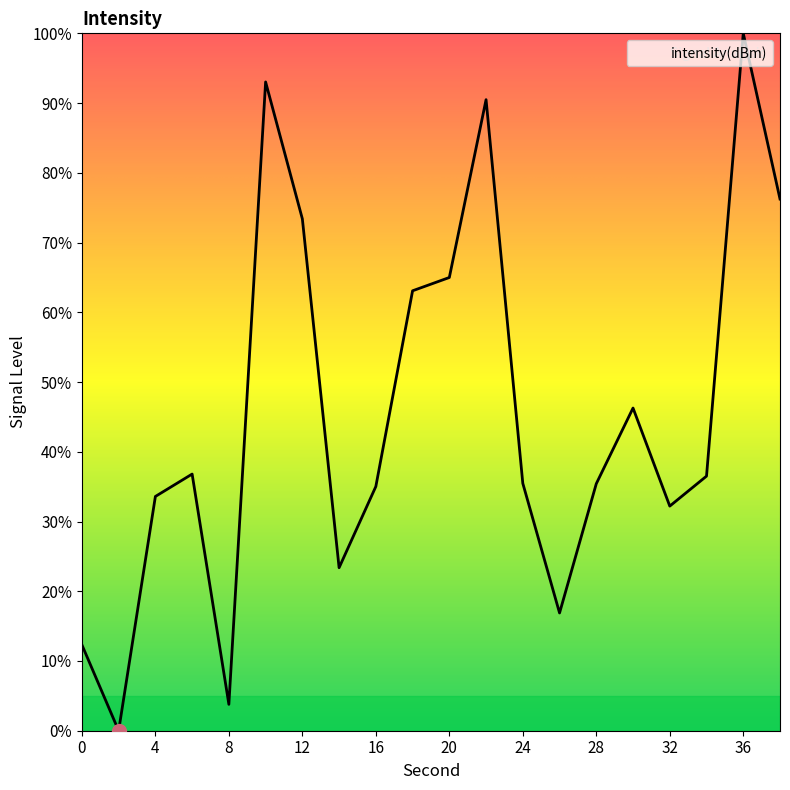

What is the maximum value shown in the chart?

100.0